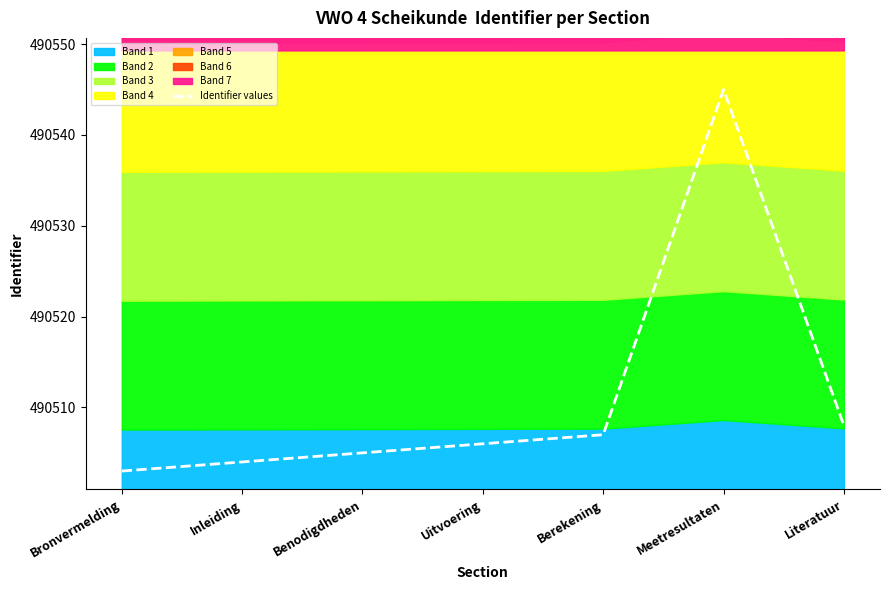

What is the value of the 4th point from the left?

490506